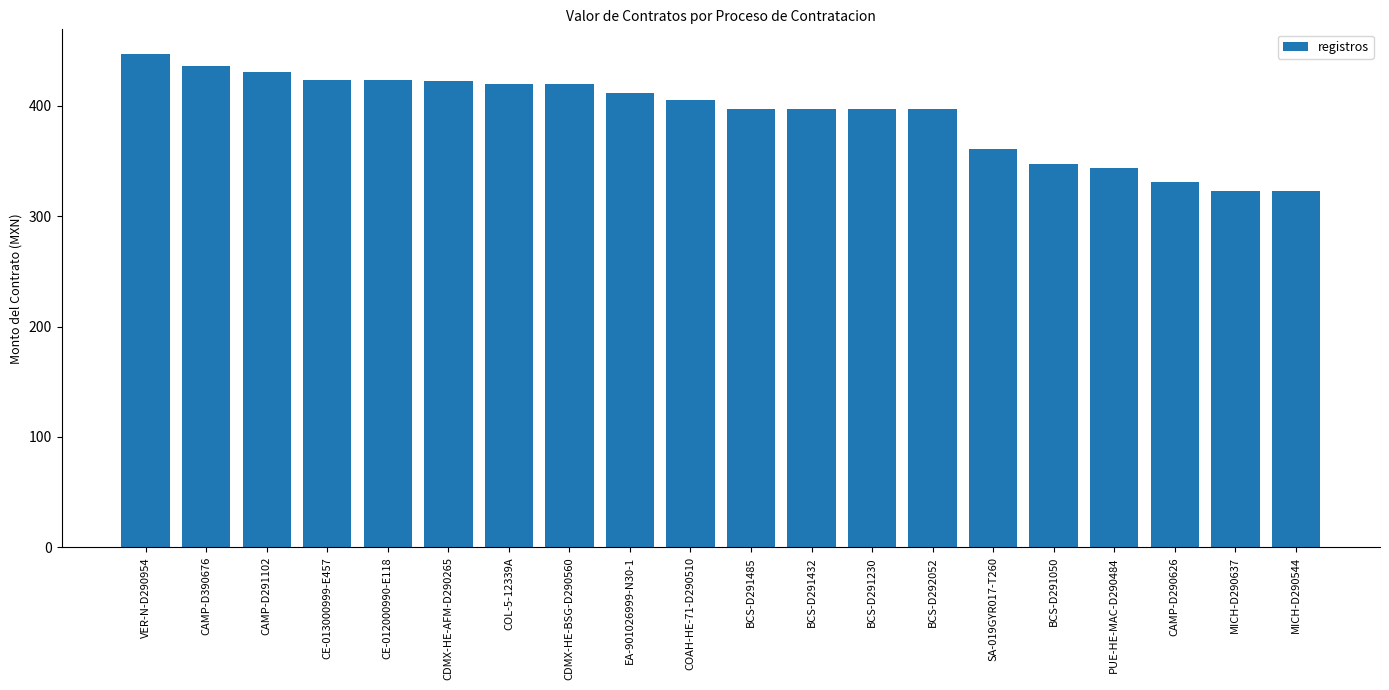

The chart shows a value of 107.2 at PUE-HE-MAC-D290484. True or false?

False